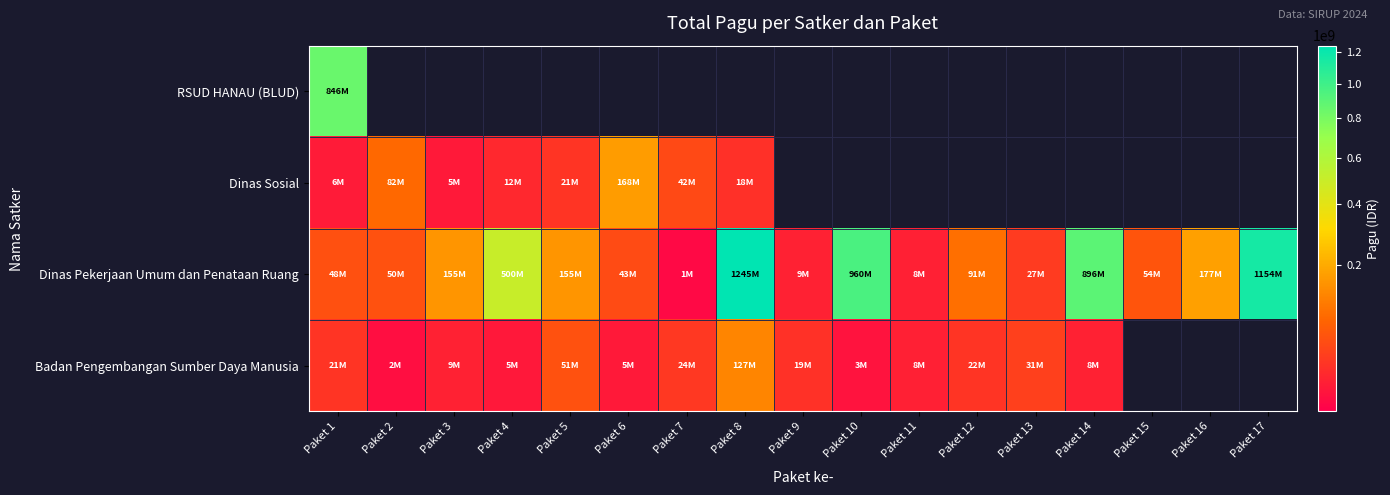

Which series has the widest spread of values?

Dinas Pekerjaan Umum dan Penataan Ruang